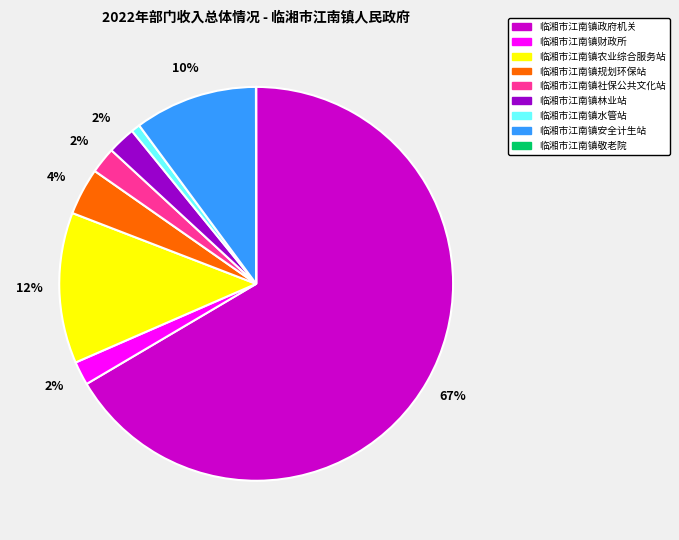

Which has a higher value, 临湘市江南镇农业综合服务站 or 临湘市江南镇规划环保站?

临湘市江南镇农业综合服务站